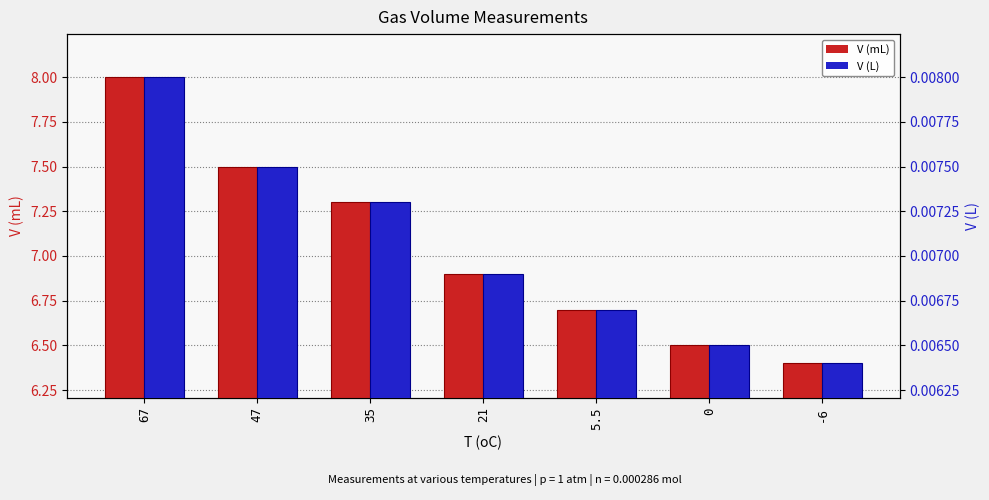

Rank the series at 21 from highest to lowest value.

V (mL), V (L)